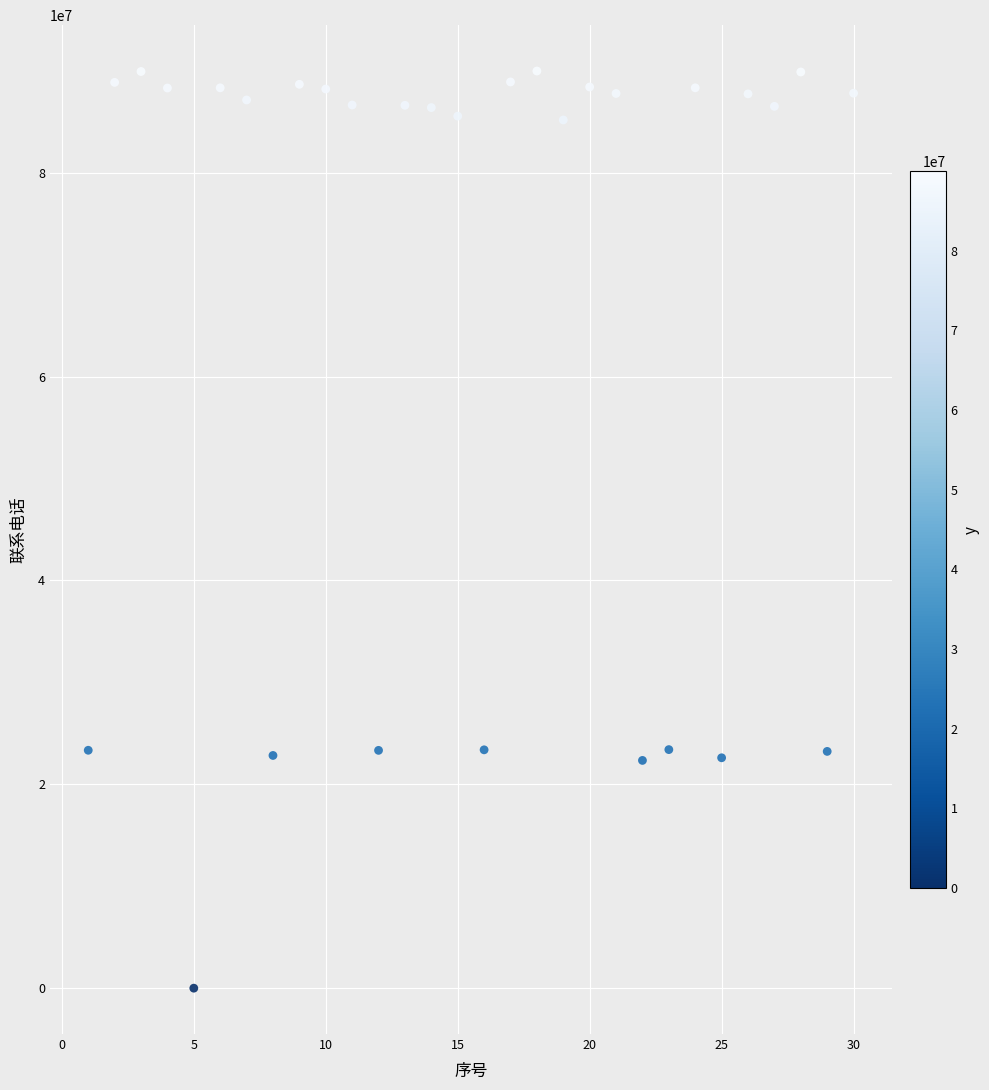

What is the range of Y values (max minus min)?

89967995